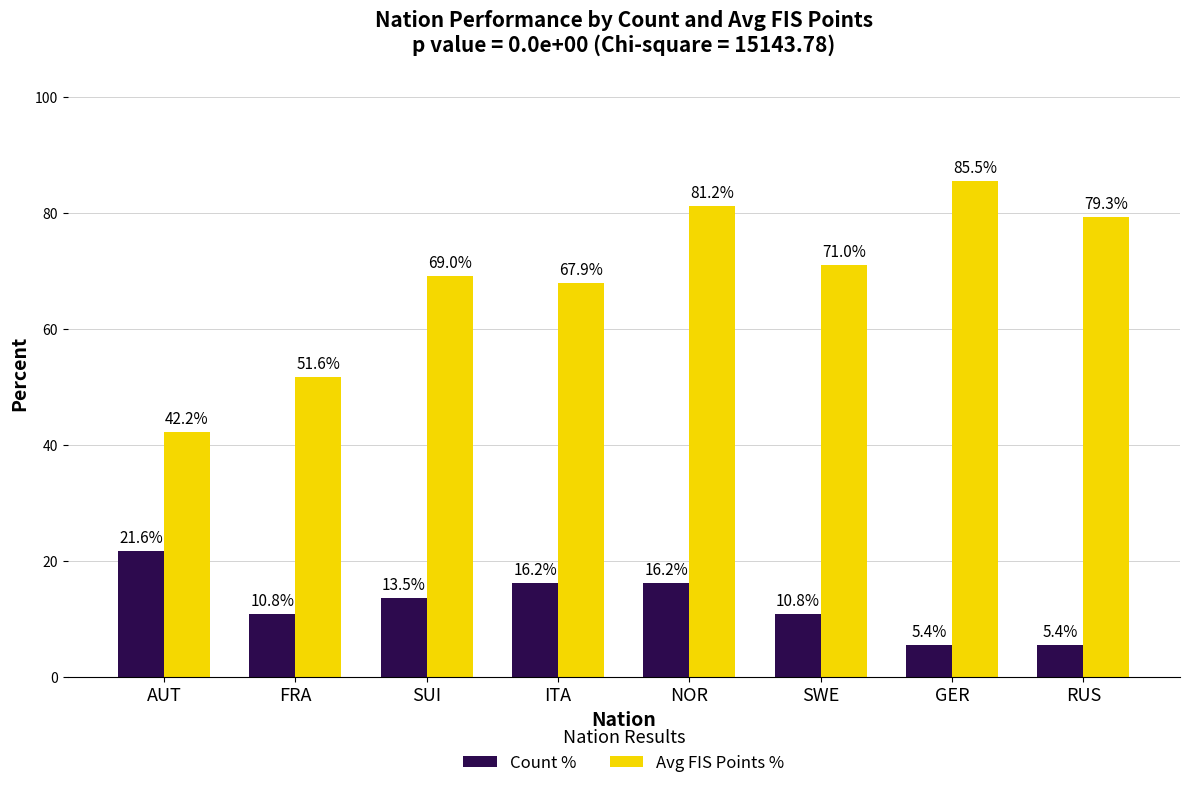

True or false: Count % has a value of 16.2 at NOR.

True